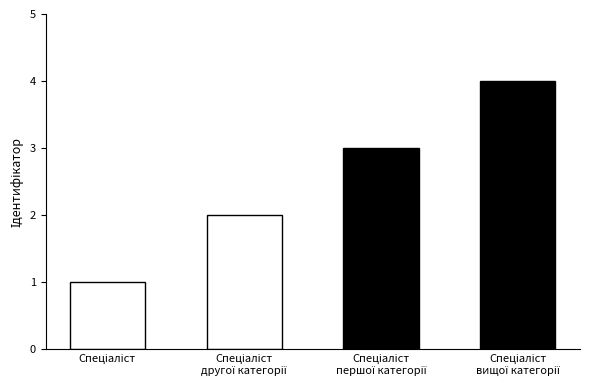

What is the maximum value shown in the chart?

4